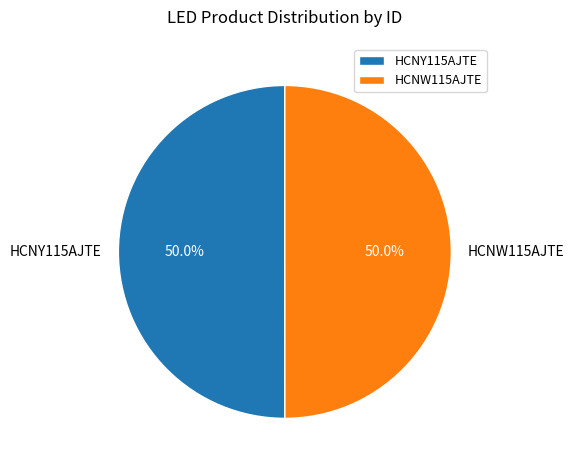

To the nearest percent, what portion does HCNW115AJTE represent?

50%